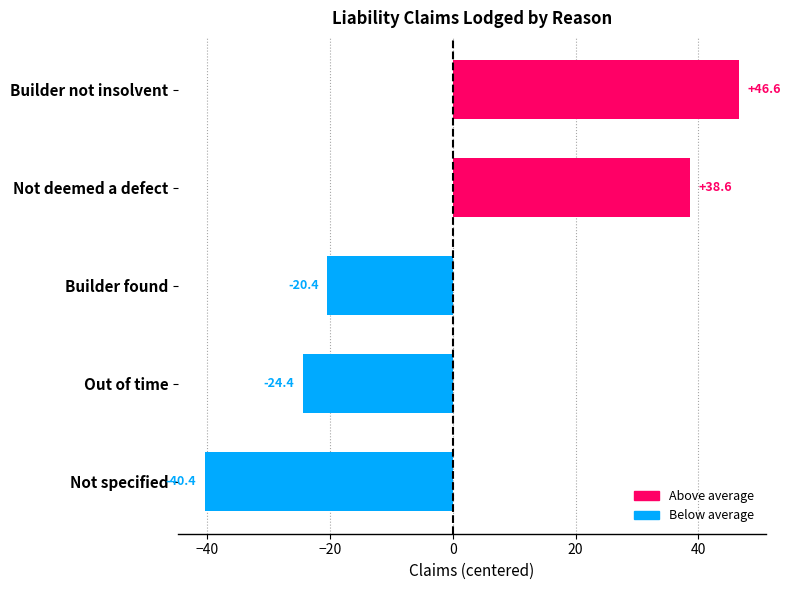

How many values are below zero?

3